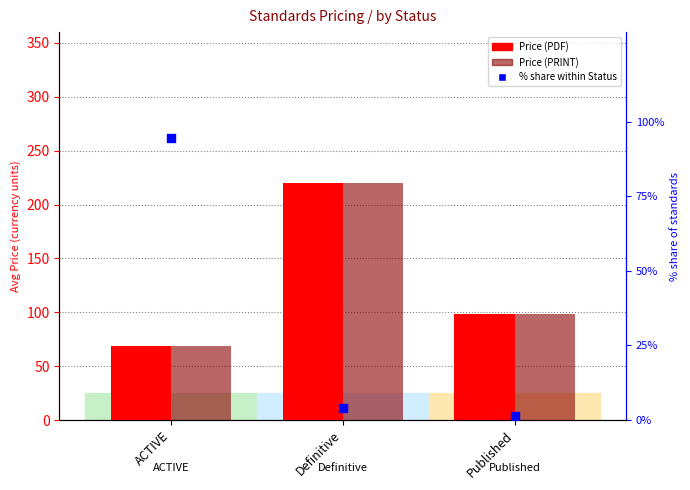

At which category is the sum across all series the highest?

Definitive